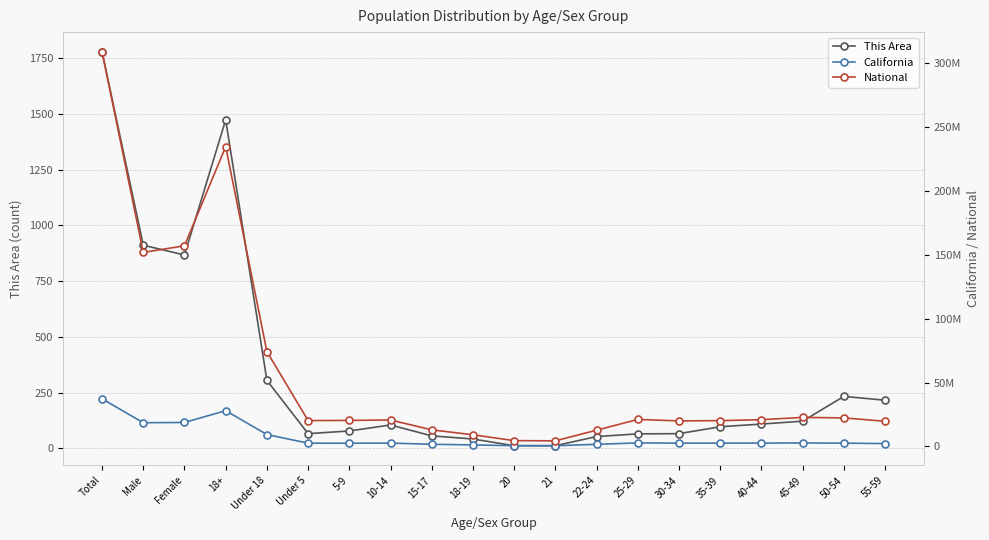

True or false: California has more than 1 points higher than both neighbors.

True